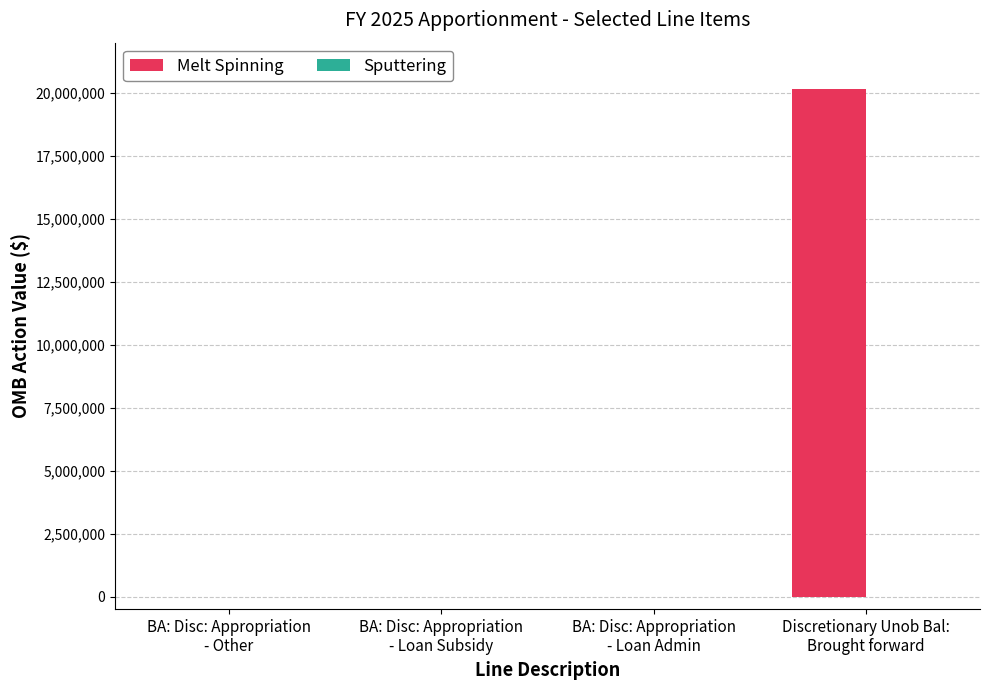

What is the maximum value shown in the chart?

20150000